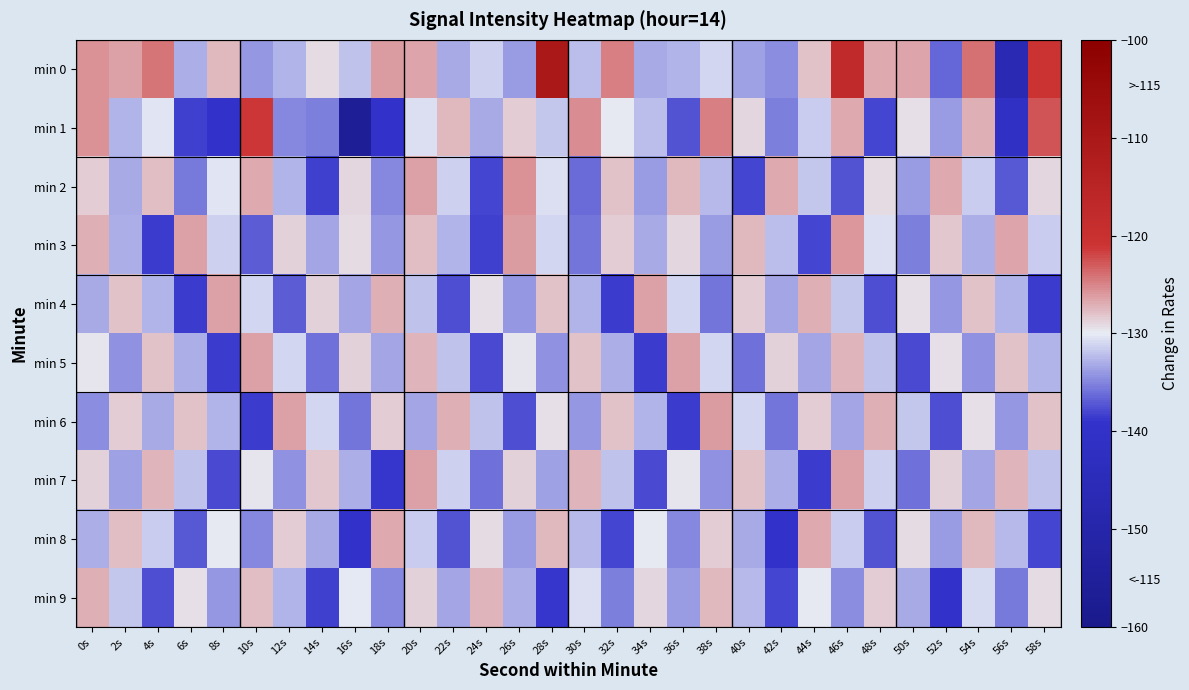

Rank the series by their maximum value, from highest to lowest.

min 0, min 1, min 2, min 3, min 6, min 4, min 5, min 7, min 8, min 9